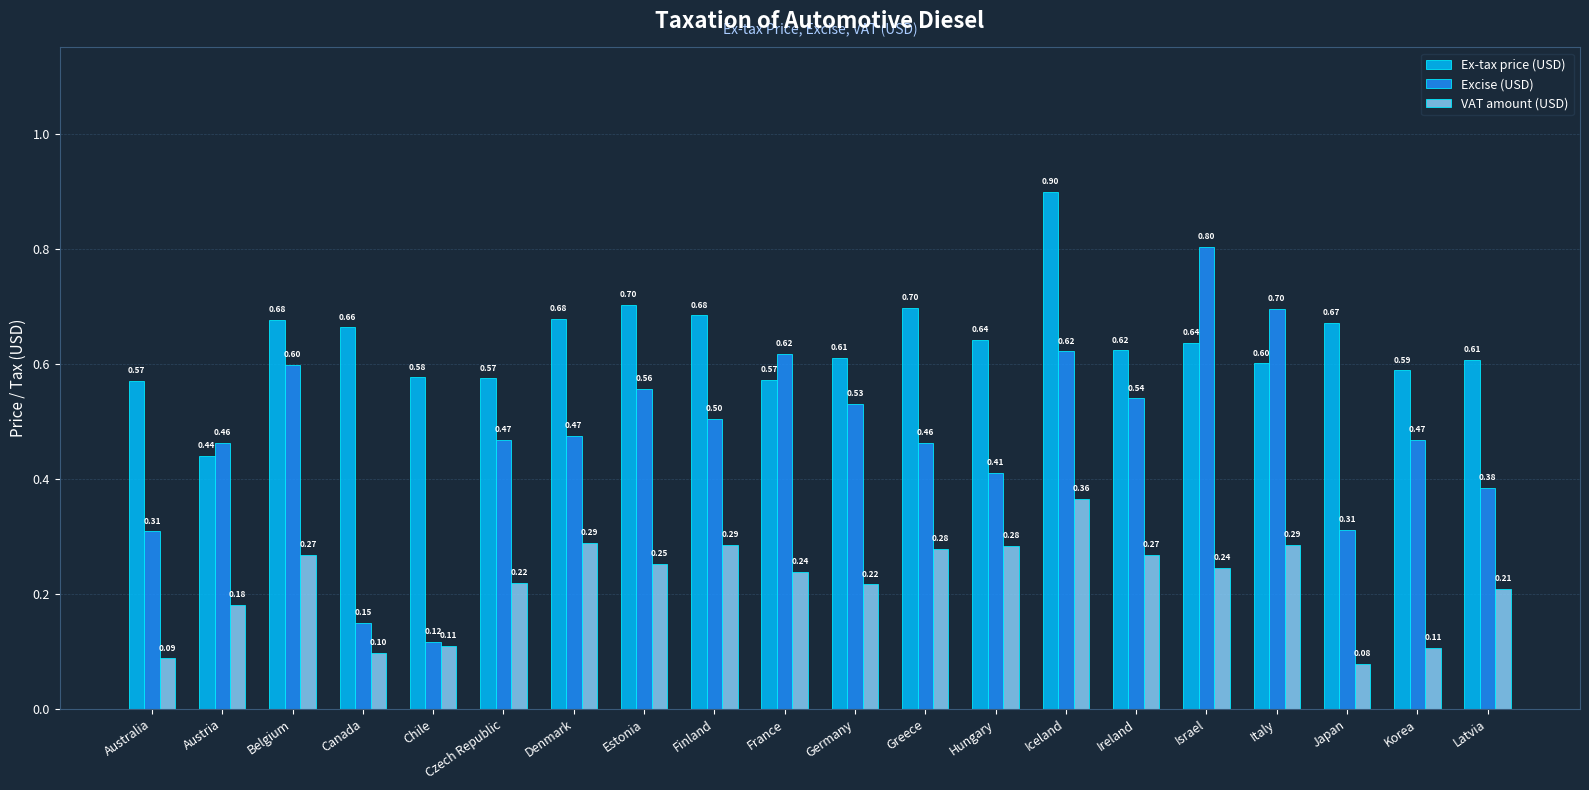

Which category has the lowest value in the Excise (USD) series?

Chile